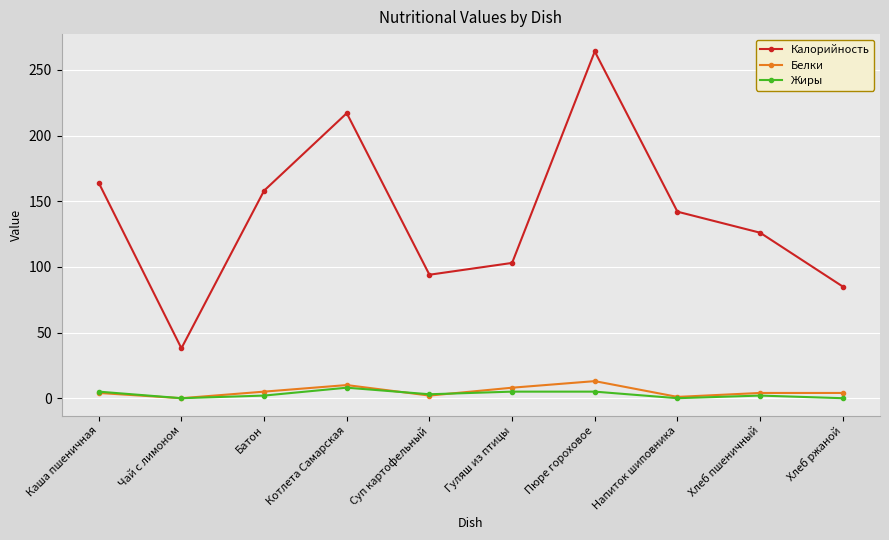

What is the label of the 6th point from the right?

Суп картофельный